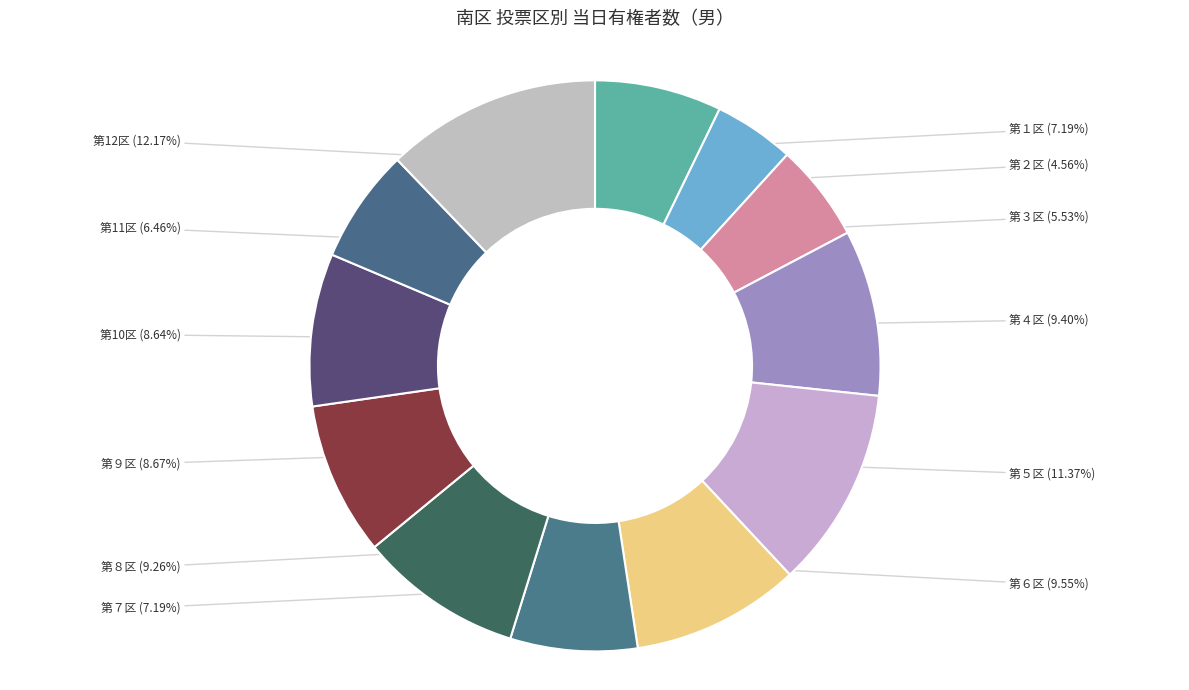

Which slice is the smallest?

第２区